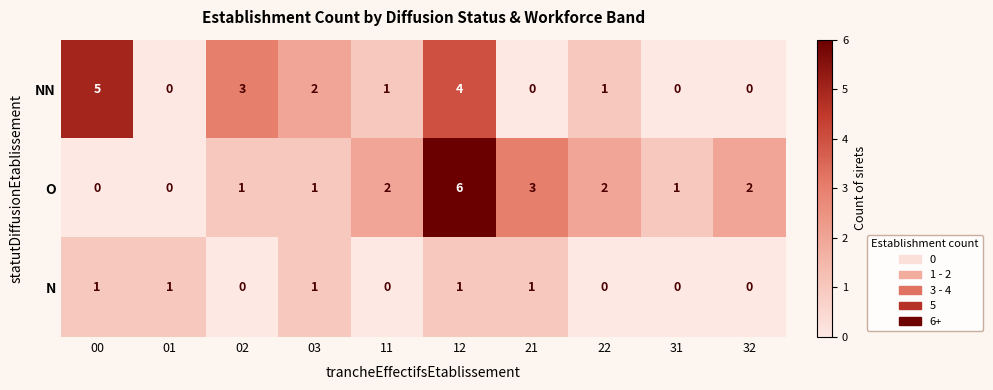

At which label does NN reach its peak?

00